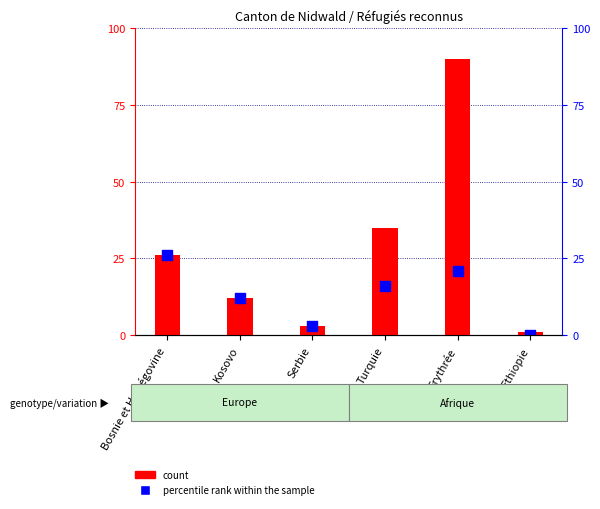

At how many categories does at least one series exceed 44?

1